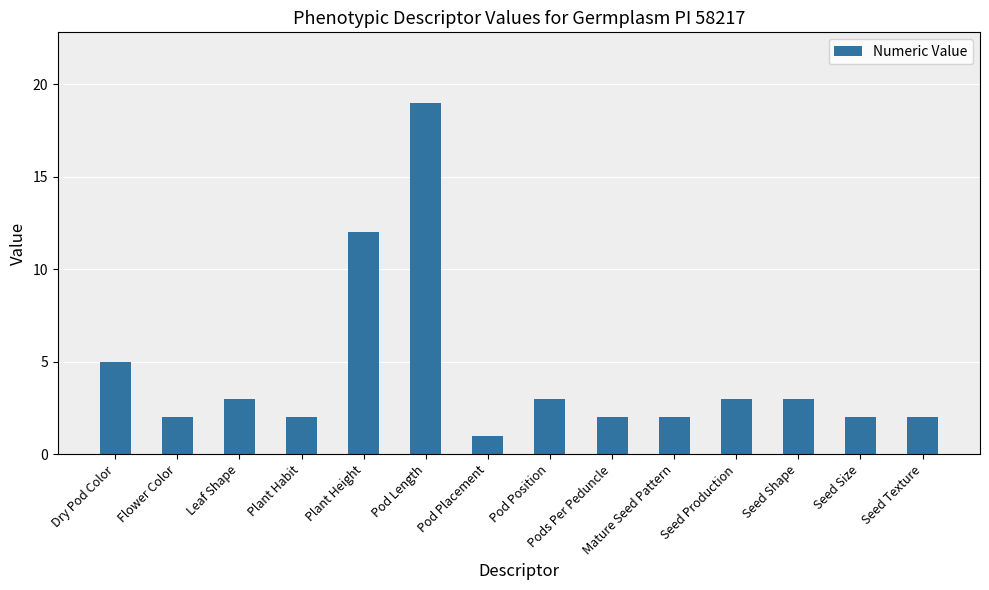

What is the label of the 6th bar from the left?

Pod Length